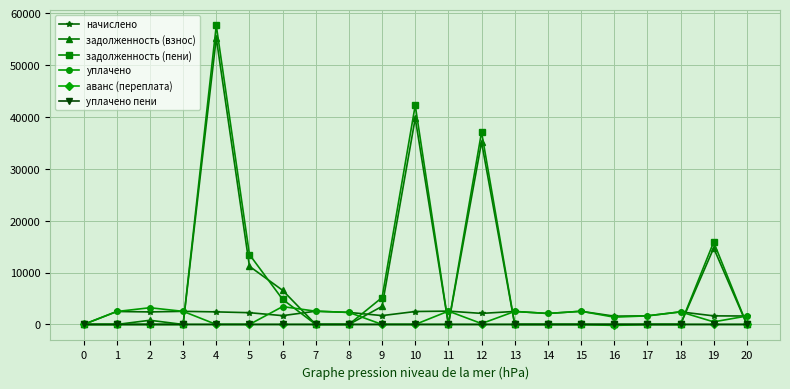

How many positive values does the начислено series have?

20